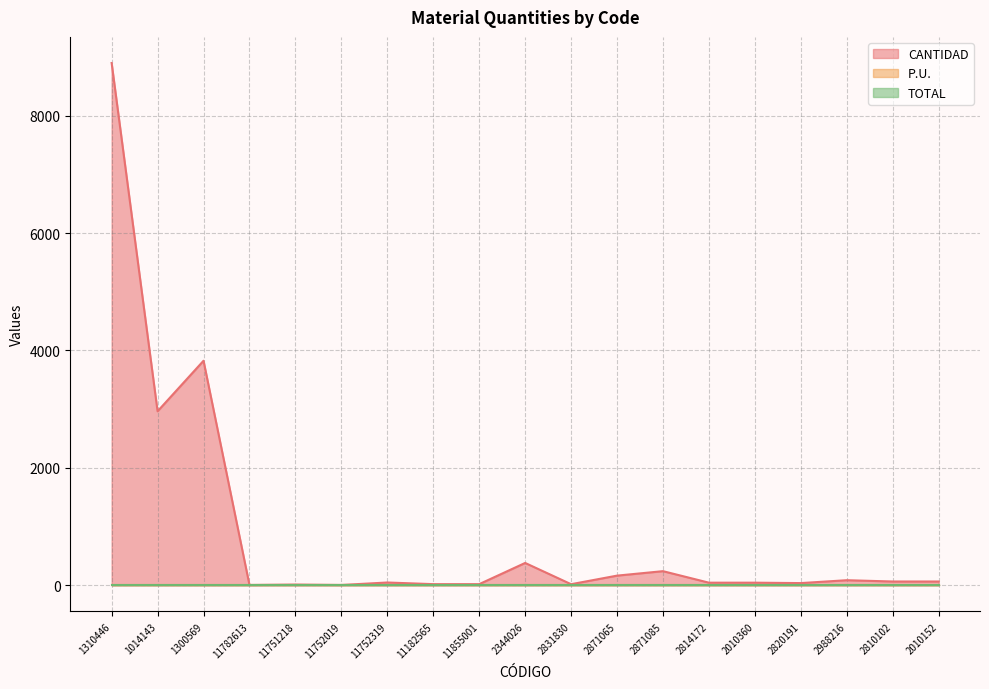

What is the sum of all CANTIDAD values?

16965